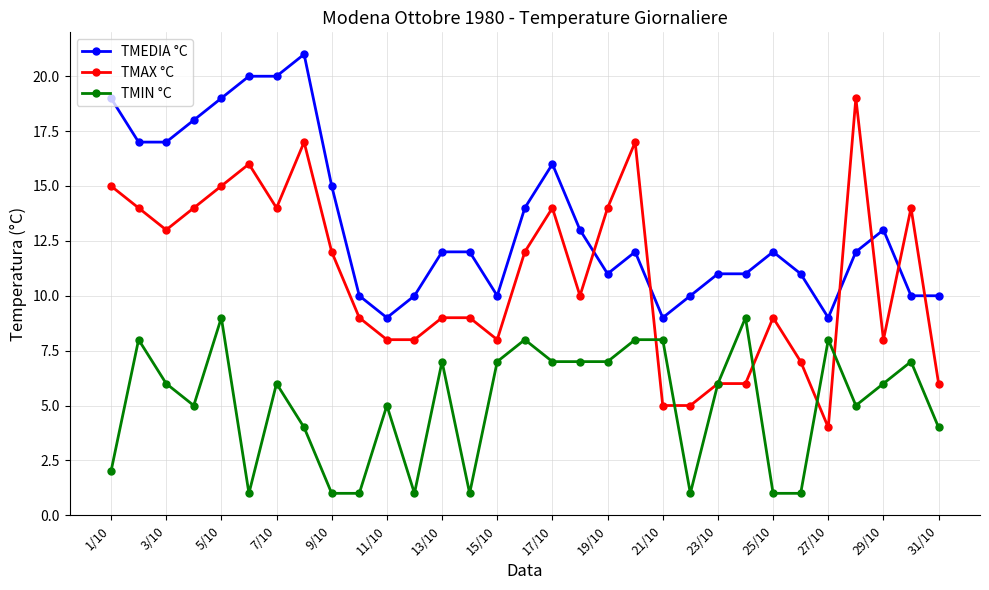

What is the sum of all TMEDIA °C values?

413